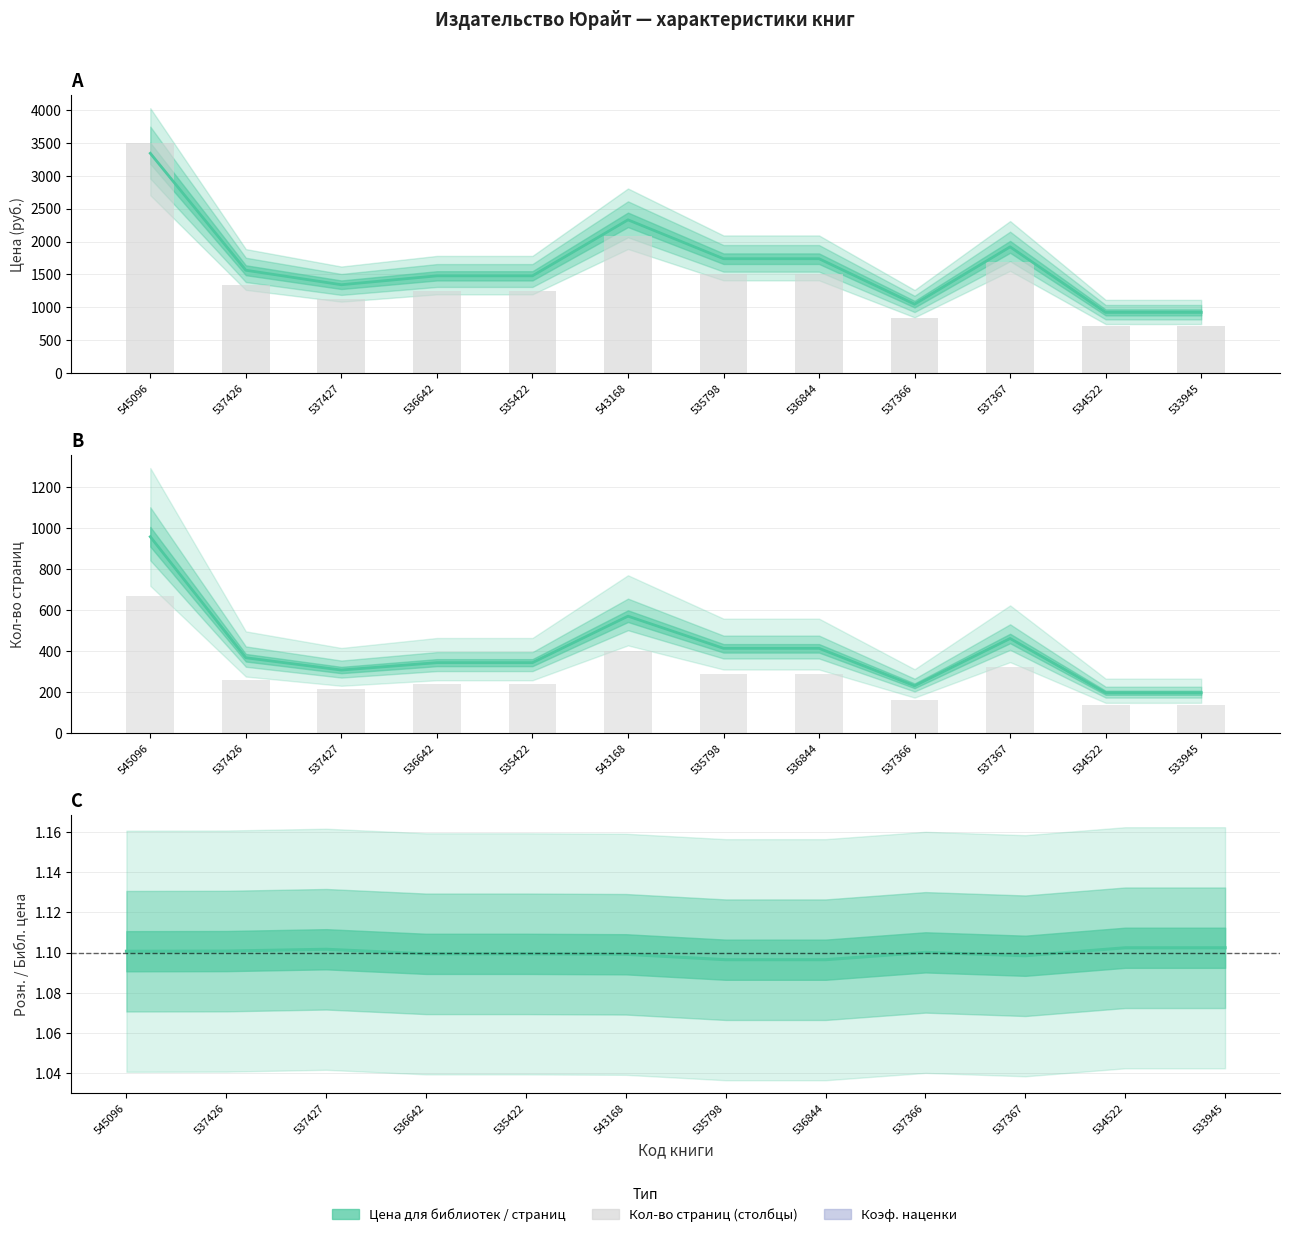

At which category is the sum across all series the highest?

545096